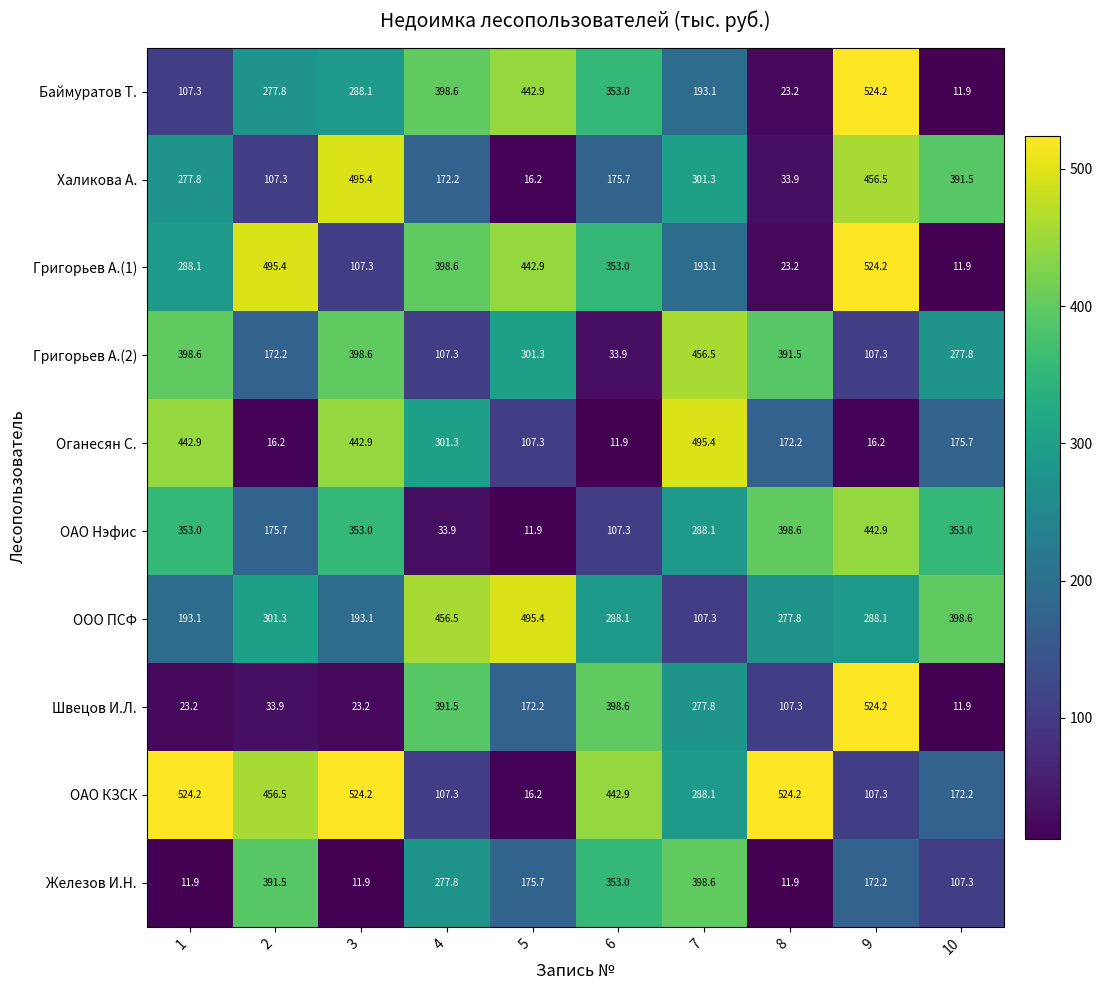

What is the sum of the ОАО Нэфис values at 9 and 1?

795.9